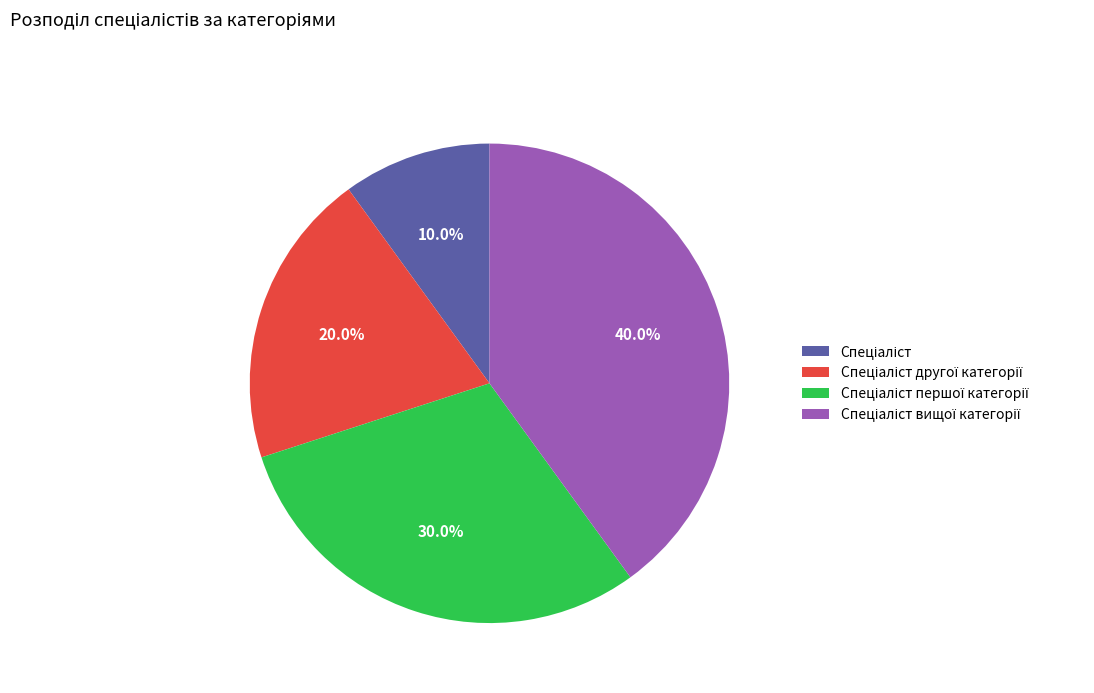

Is there a majority slice in this chart?

No